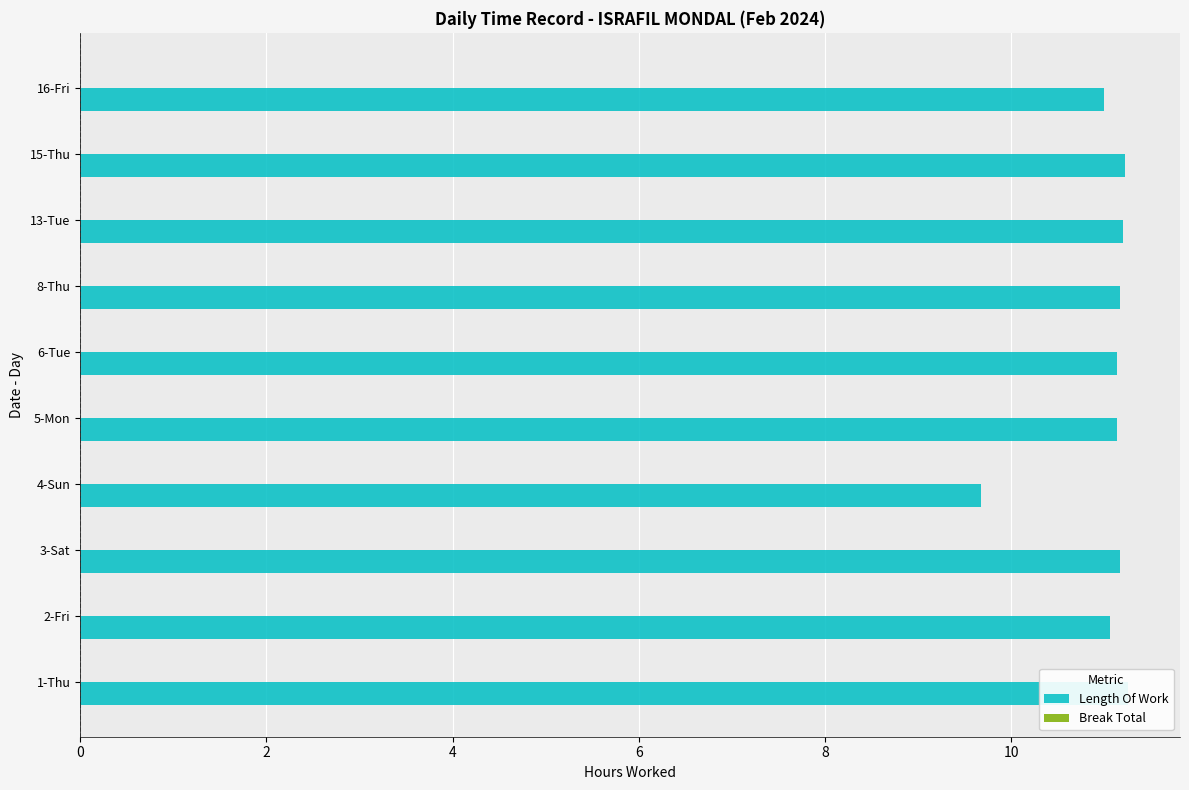

What are all the series names shown in the legend?

Length Of Work, Break Total